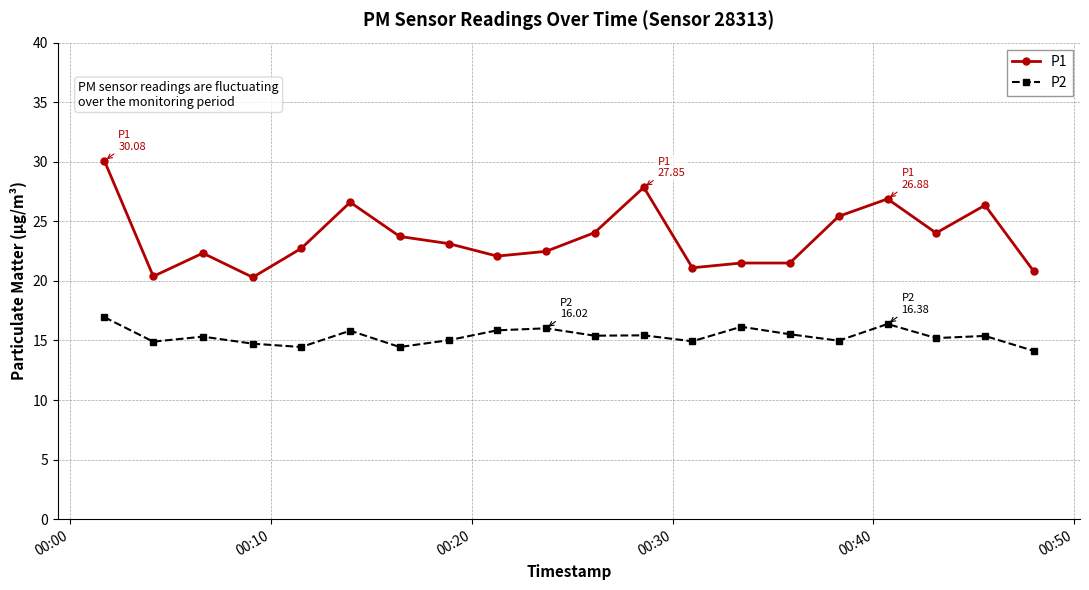

In P2, how many points are lower than both neighbors (excluding endpoints)?

7